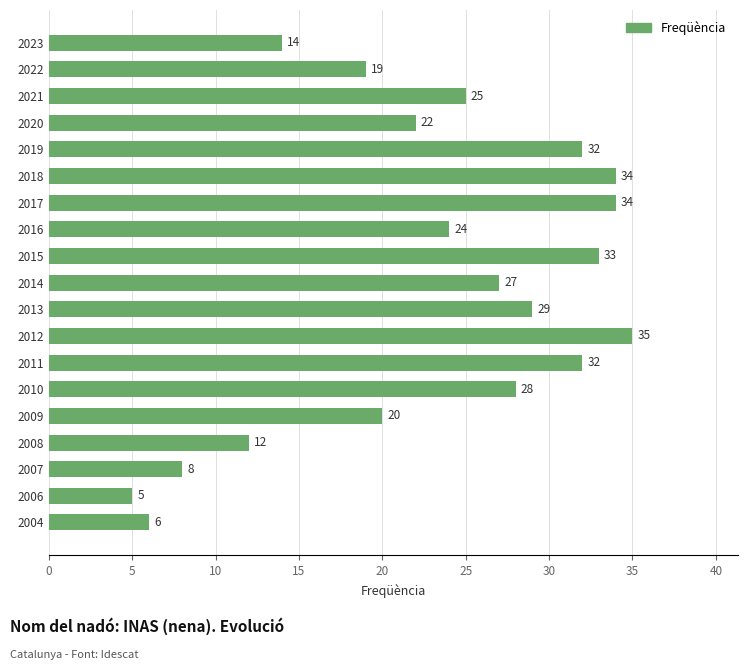

What is the minimum value shown in the chart?

5